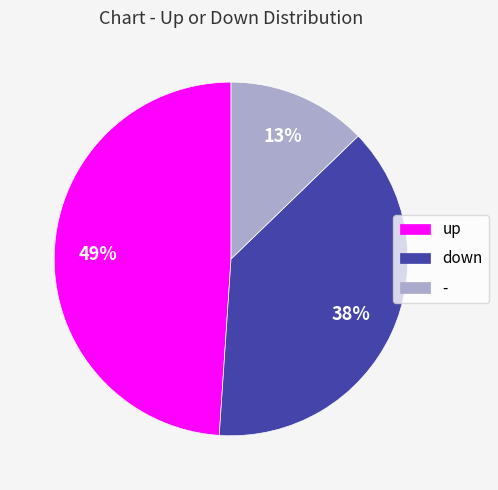

Rank the categories by value from lowest to highest.

-, down, up